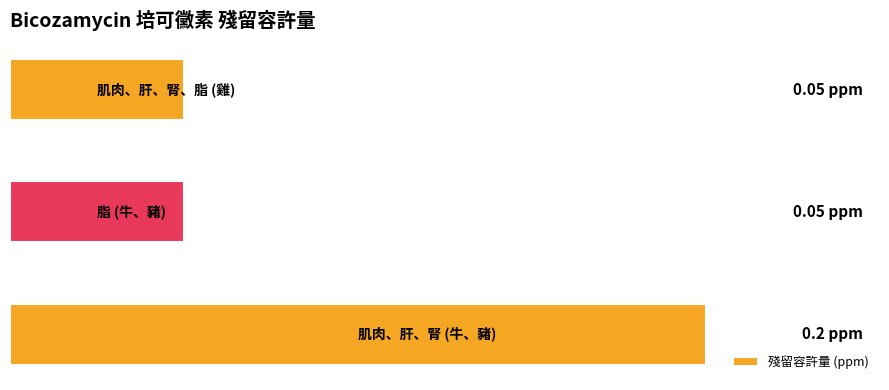

Rank the categories by value from lowest to highest.

1, 2, 0